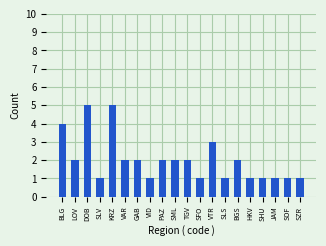

Reading left to right, transcribe all the data shown in this chart.

4	2	5	1	5	2	2	1	2	2	2	1	3	1	2	1	1	1	1	1